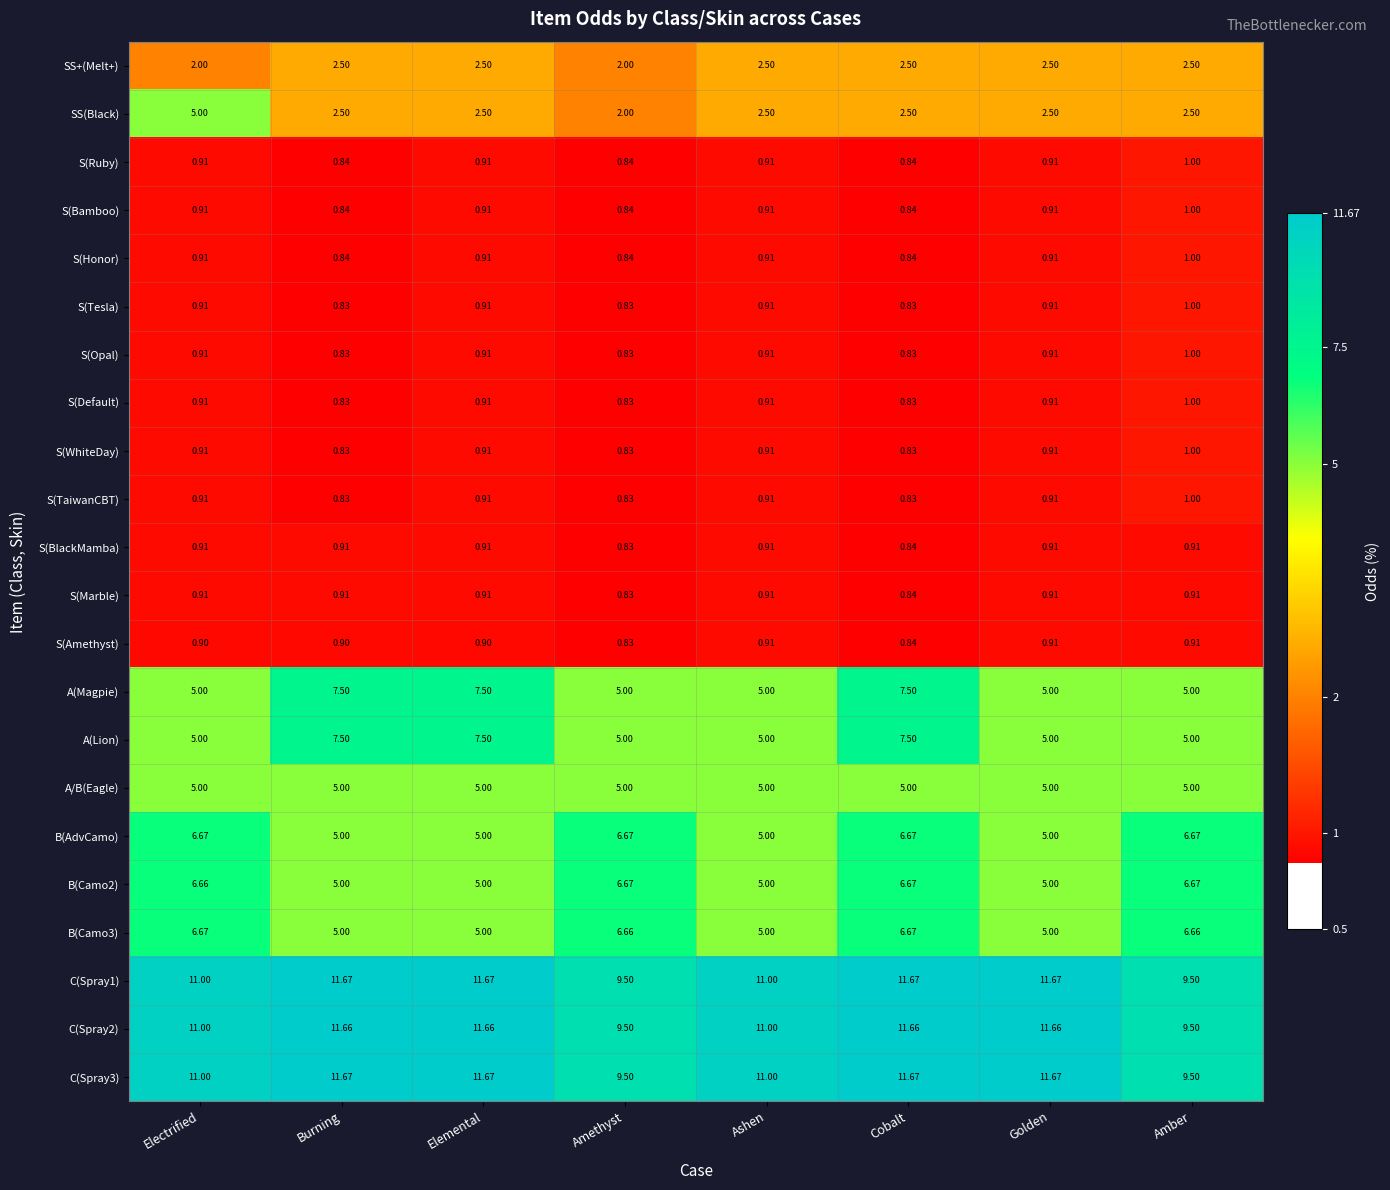

At which category is the sum across all series the highest?

Cobalt